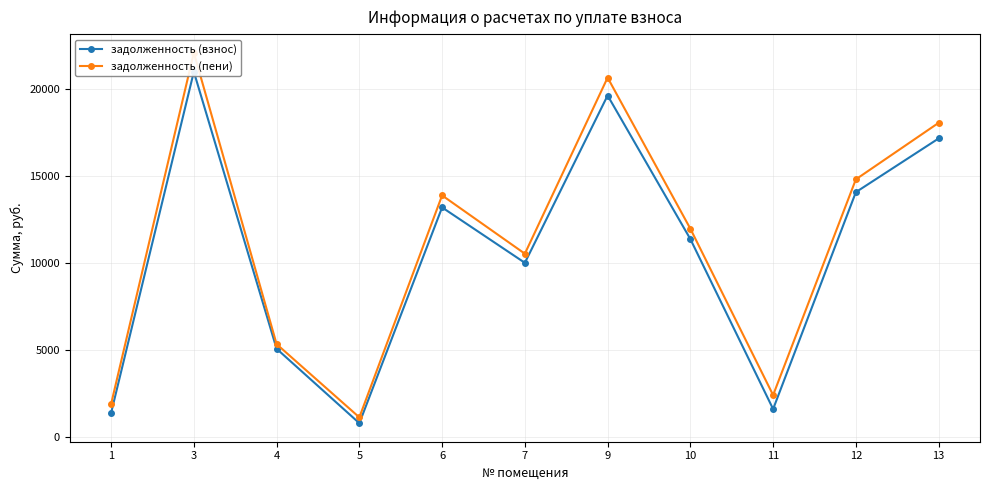

Between 10 and 1, which is larger?

10